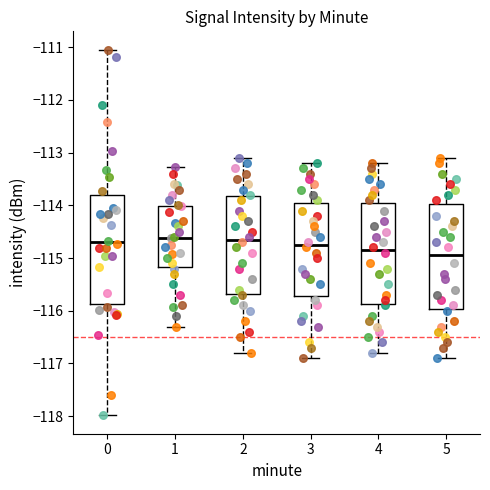

Reading left to right, read every box against the y-axis: the position of its median line, the range the box covers, and the ends of its whiskers. The values are not printed on the chart, so give them approximately, as read against the axis.

0: median -114.7, box -115.9 to -113.8, whiskers -118.0 to -111.0
1: median -114.6, box -115.2 to -114.0, whiskers -116.3 to -113.3
2: median -114.6, box -115.7 to -113.8, whiskers -116.8 to -113.1
3: median -114.7, box -115.7 to -113.9, whiskers -116.9 to -113.2
4: median -114.8, box -115.9 to -113.9, whiskers -116.8 to -113.2
5: median -114.9, box -116.0 to -114.0, whiskers -116.9 to -113.1